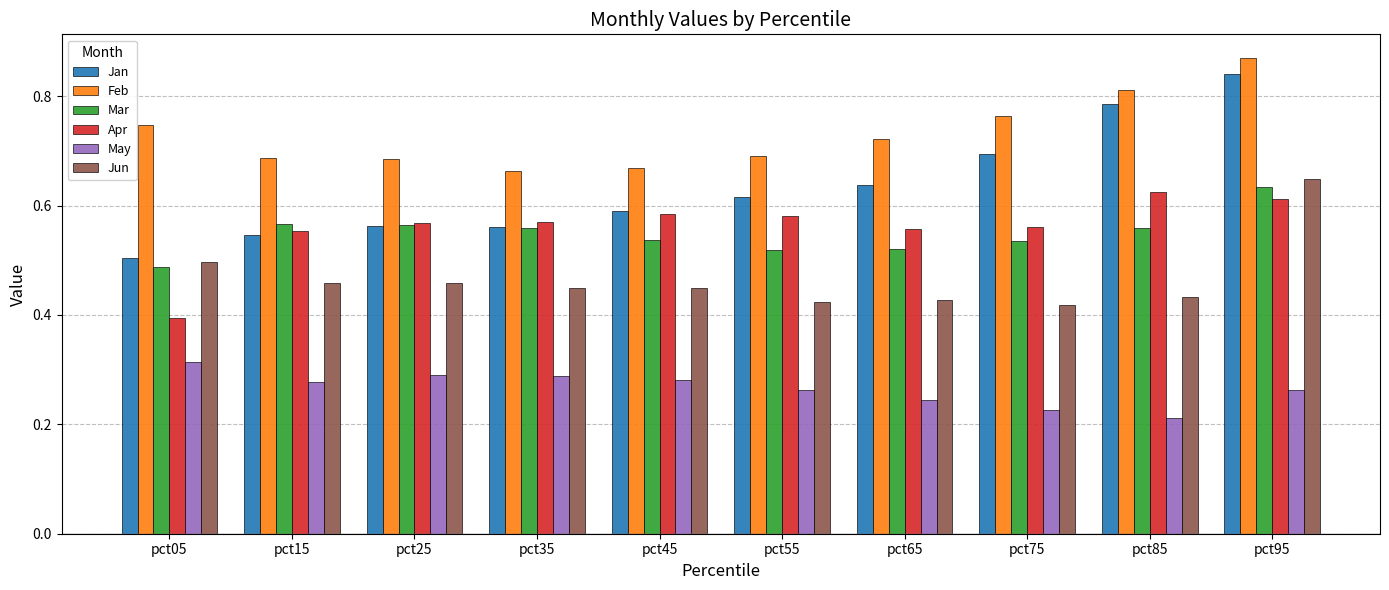

At which category is the sum across all series the highest?

pct95